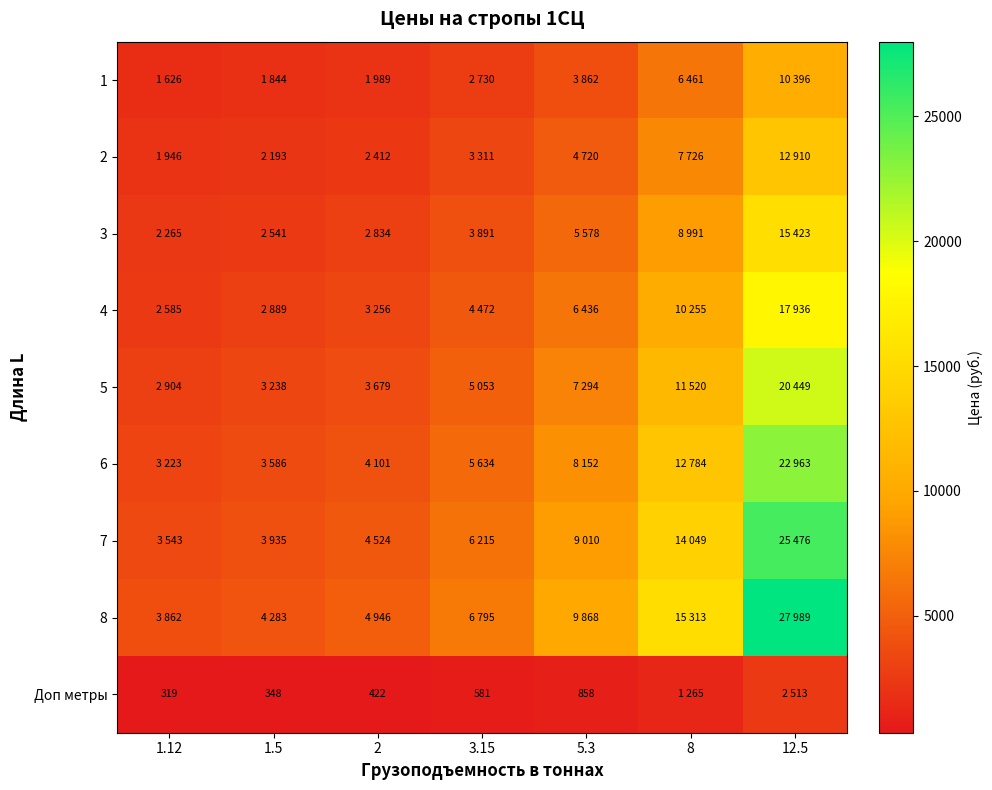

Rank the categories by 4 value from lowest to highest.

1.12, 1.5, 2, 3.15, 5.3, 8, 12.5